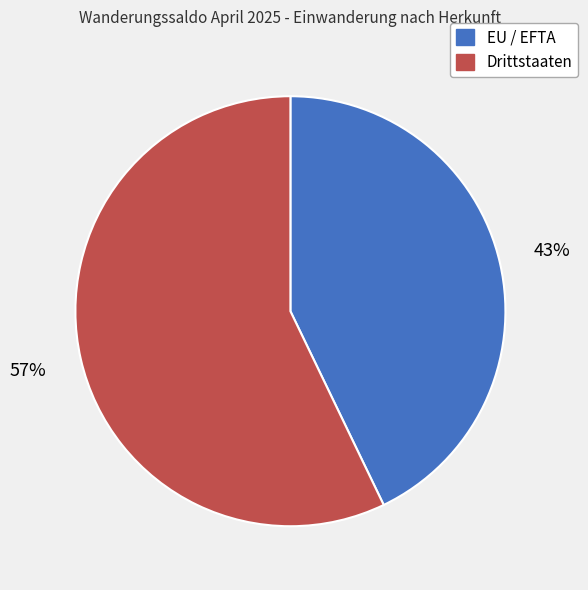

The EU / EFTA slice represents 29% of the pie. True or false?

False